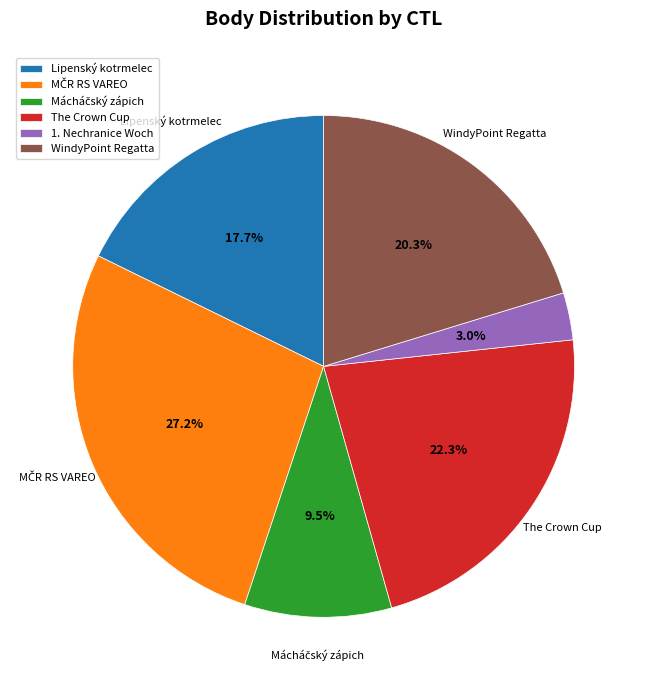

What portion of the pie excludes Lipenský kotrmelec?

82.3%